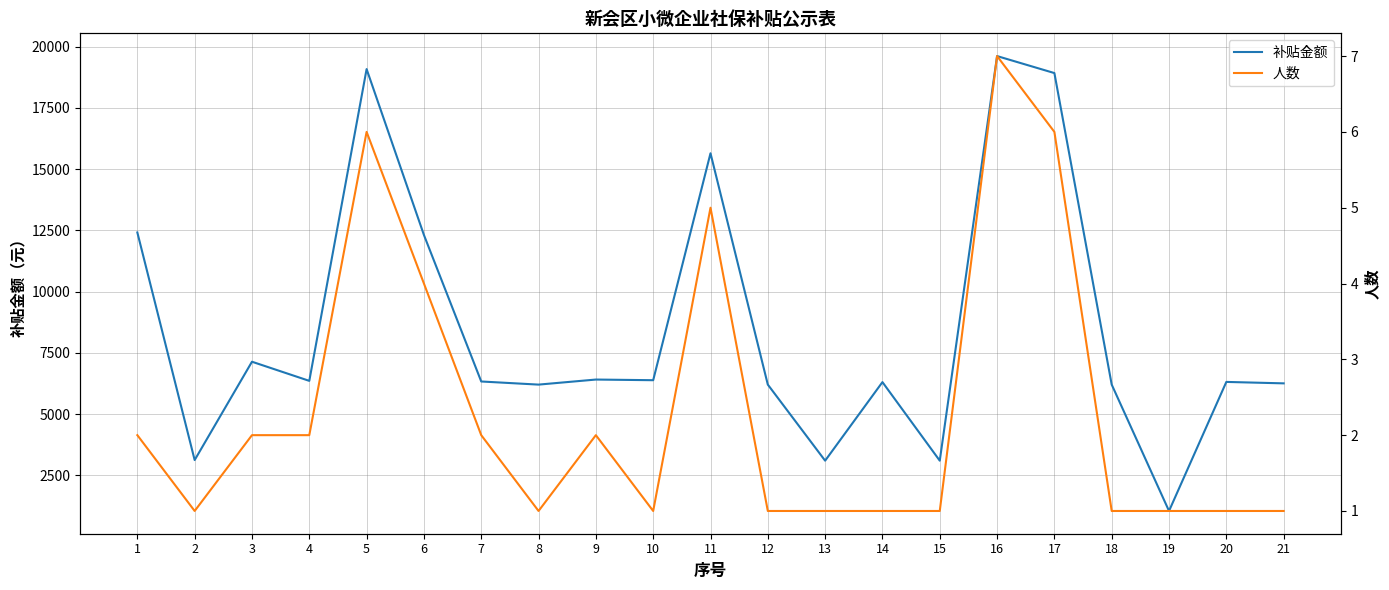

Is the value of 补贴金额 at 19 greater than the value of 人数 at 18?

Yes